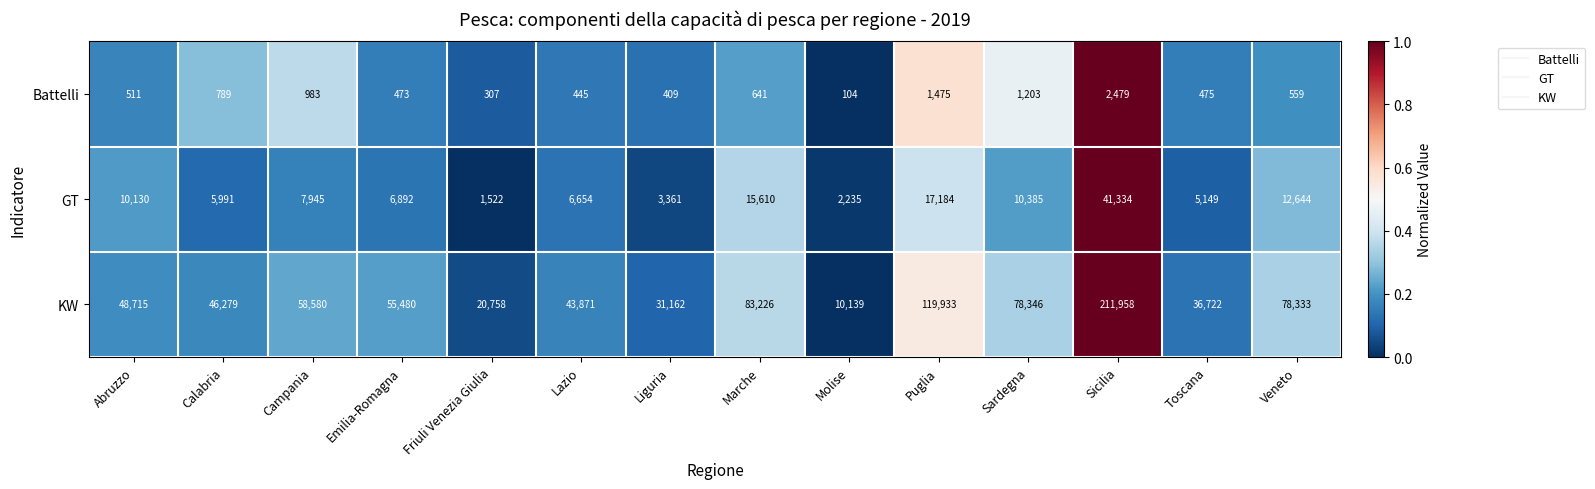

What is the total value across all series at Puglia?

138592